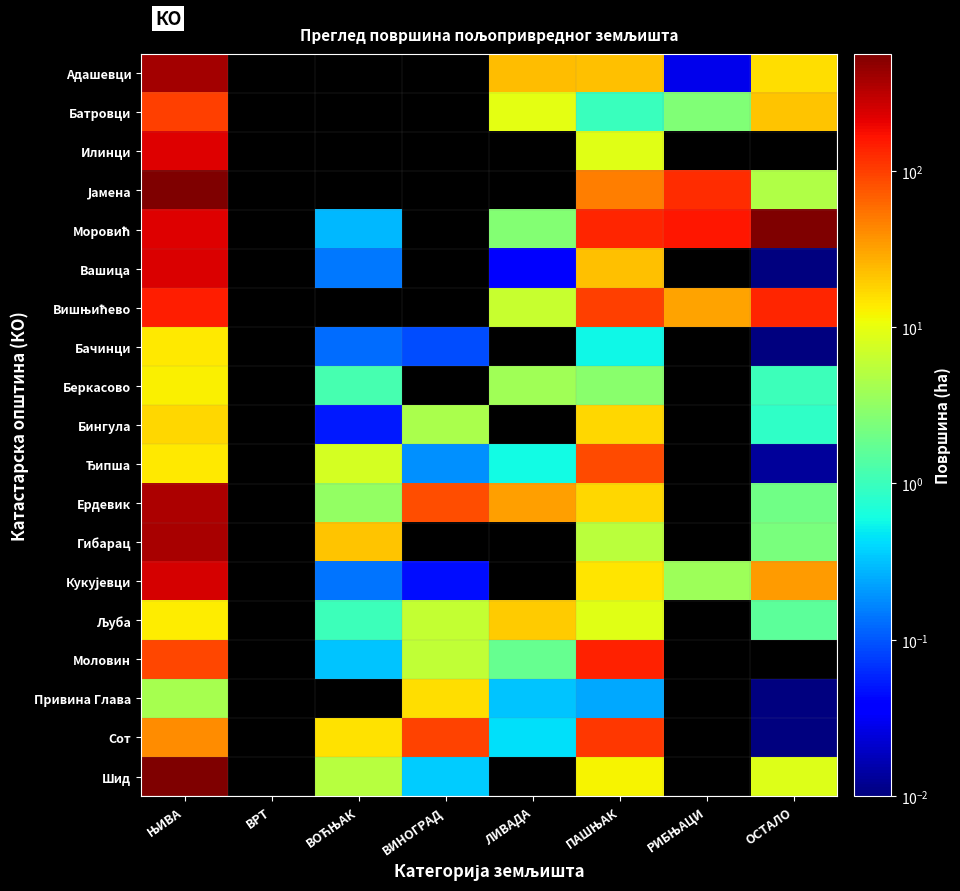

At which category does the chart reach its peak across all series?

ЊИВА